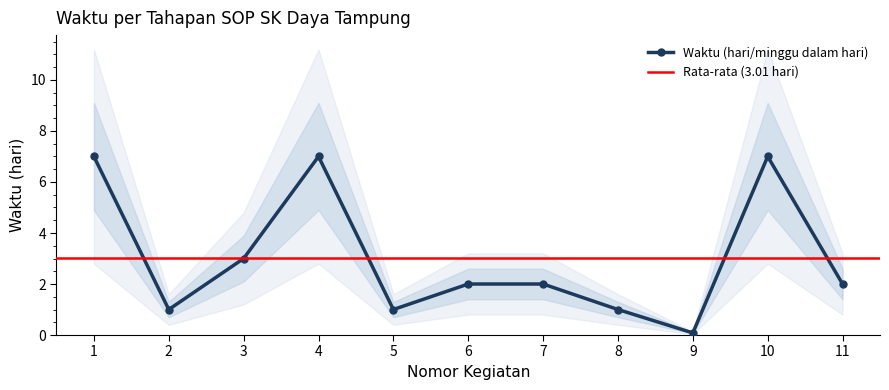

What is the change in value from 5 to 6?

+1.0